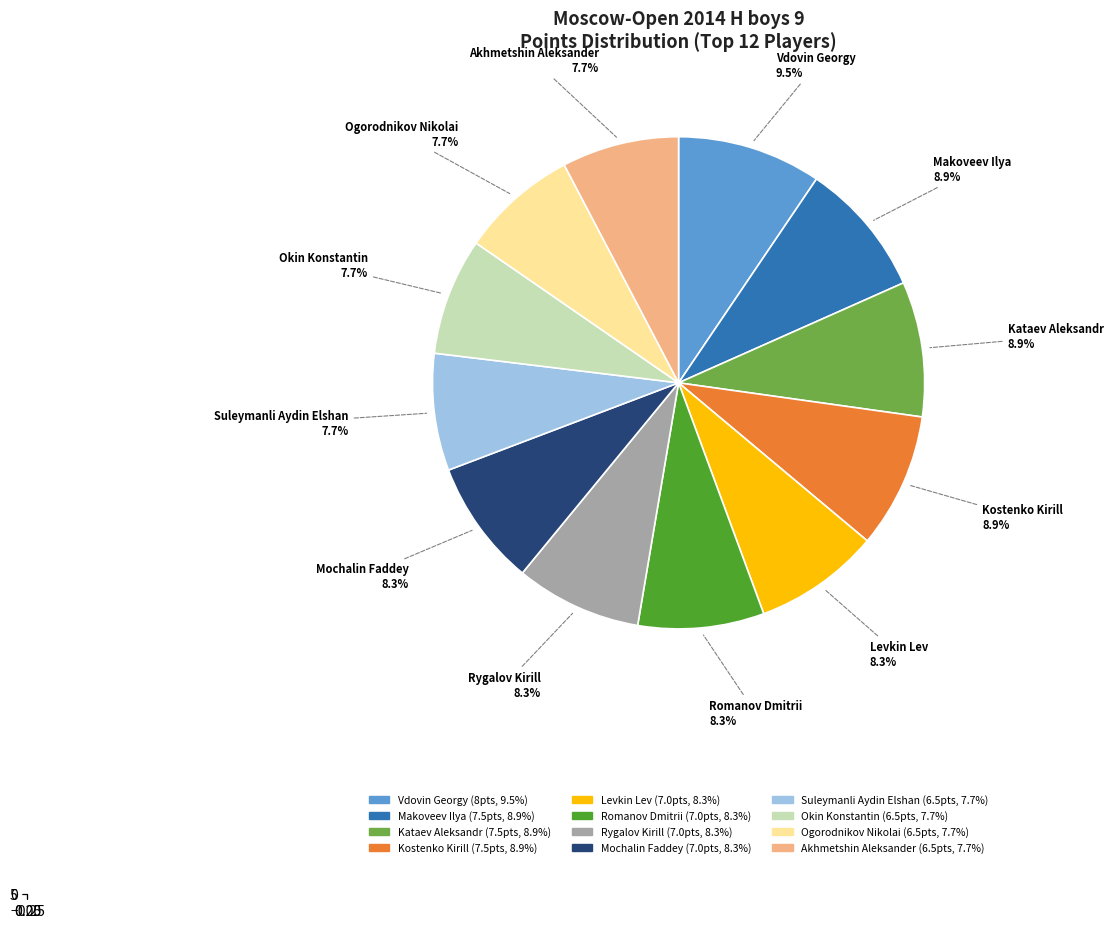

What percentage do Kataev Aleksandr and Vdovin Georgy together represent?

18.3%